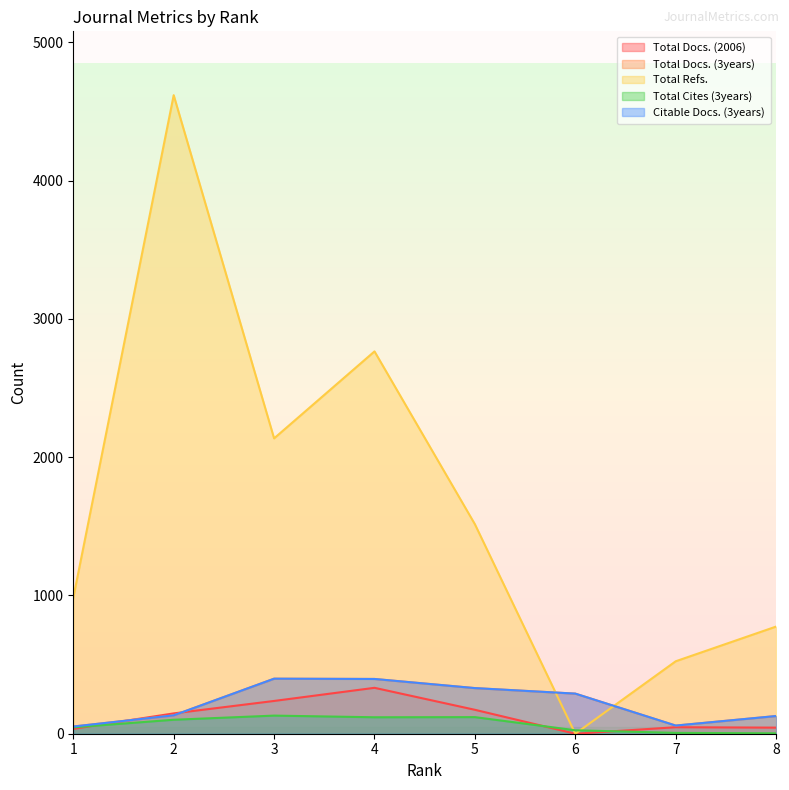

How many categories are shown in the chart?

8